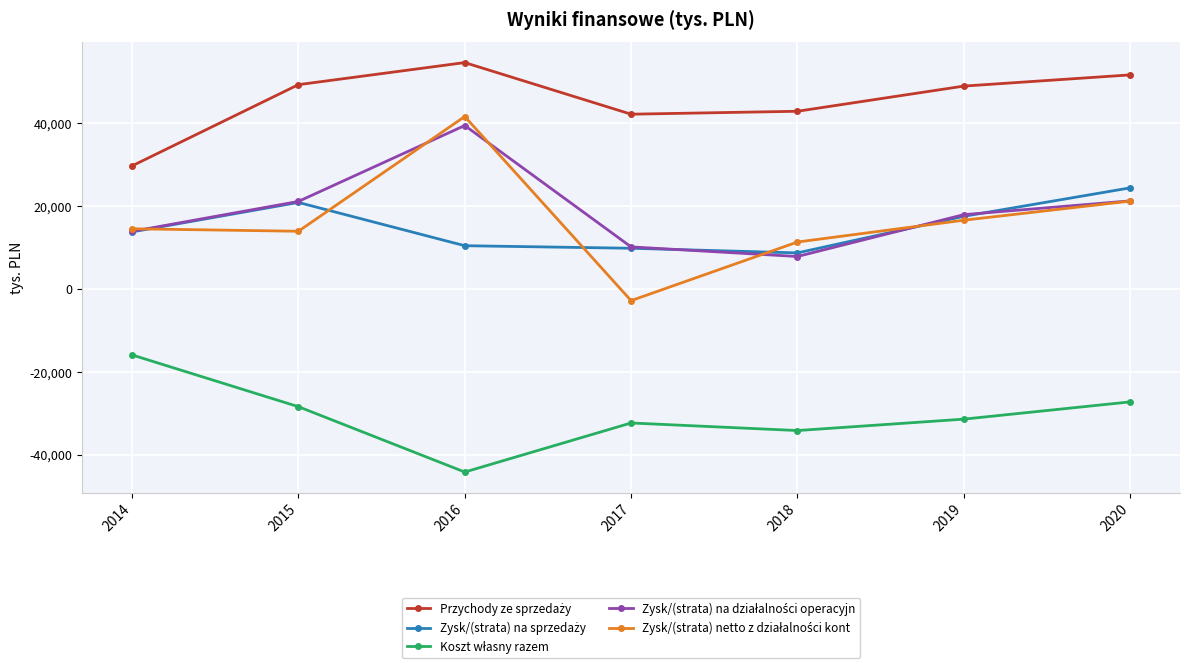

At how many categories does at least one series exceed 12530?

7